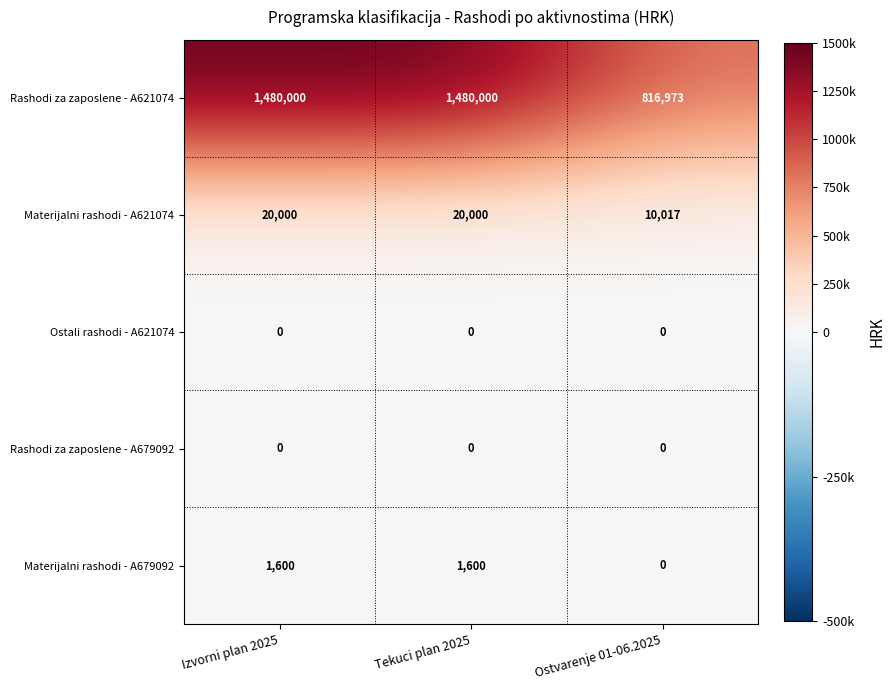

What is the maximum value shown in the chart?

1480000